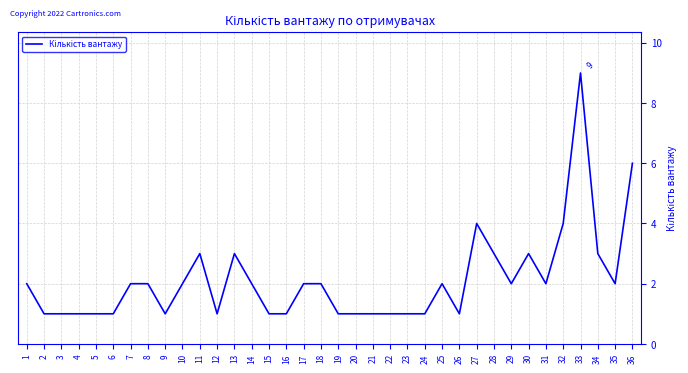

Approximately how many times larger is the value at 12 compared to 4?

1.0